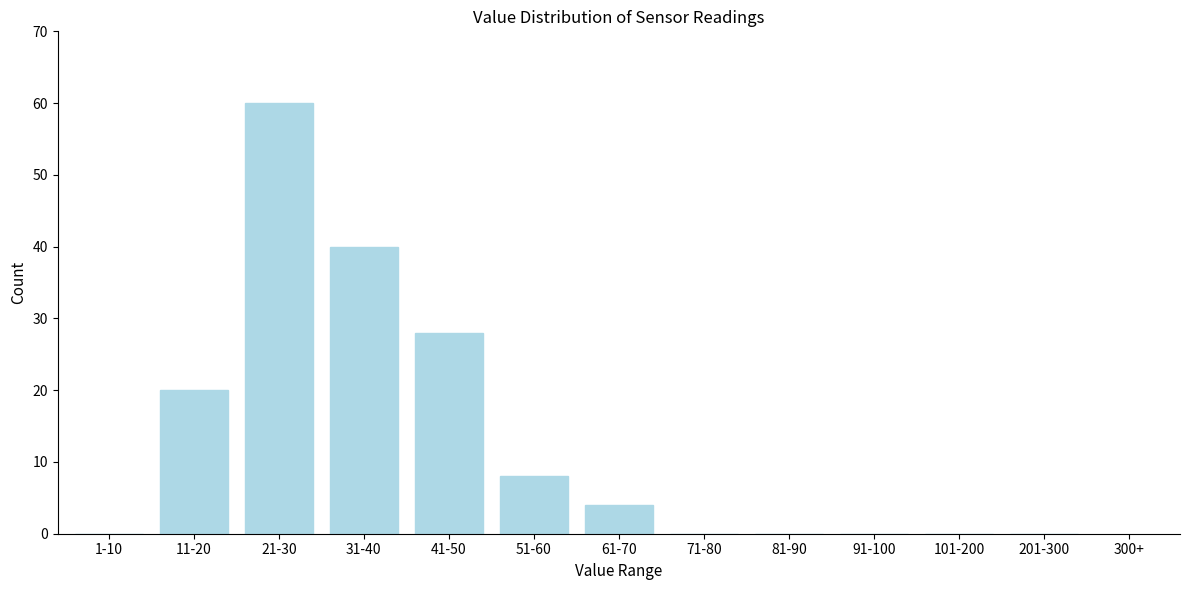

Reading left to right, transcribe all the data shown in this chart.

1-10=0	11-20=20	21-30=60	31-40=40	41-50=28	51-60=8	61-70=4	71-80=0	81-90=0	91-100=0	101-200=0	201-300=0